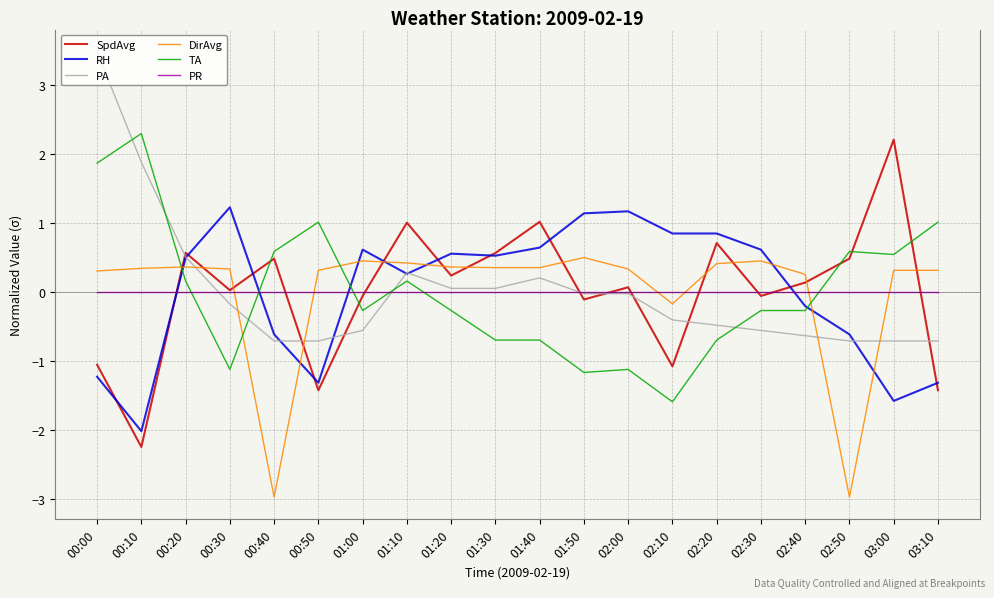

The RH series shows -1.2 at 00:00. True or false?

True